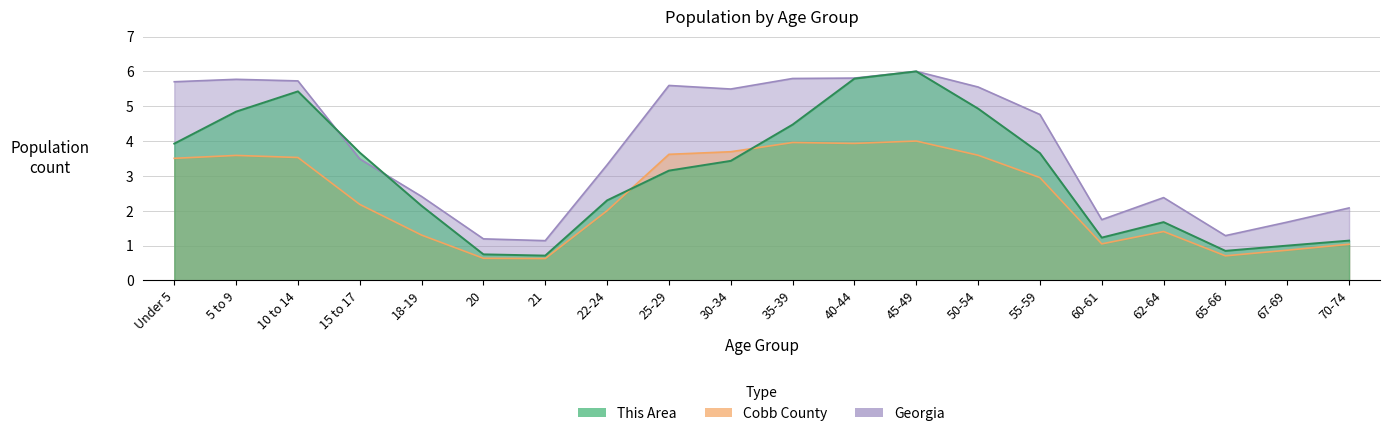

What is the difference between the This Area values at 50-54 and Under 5?

1.0